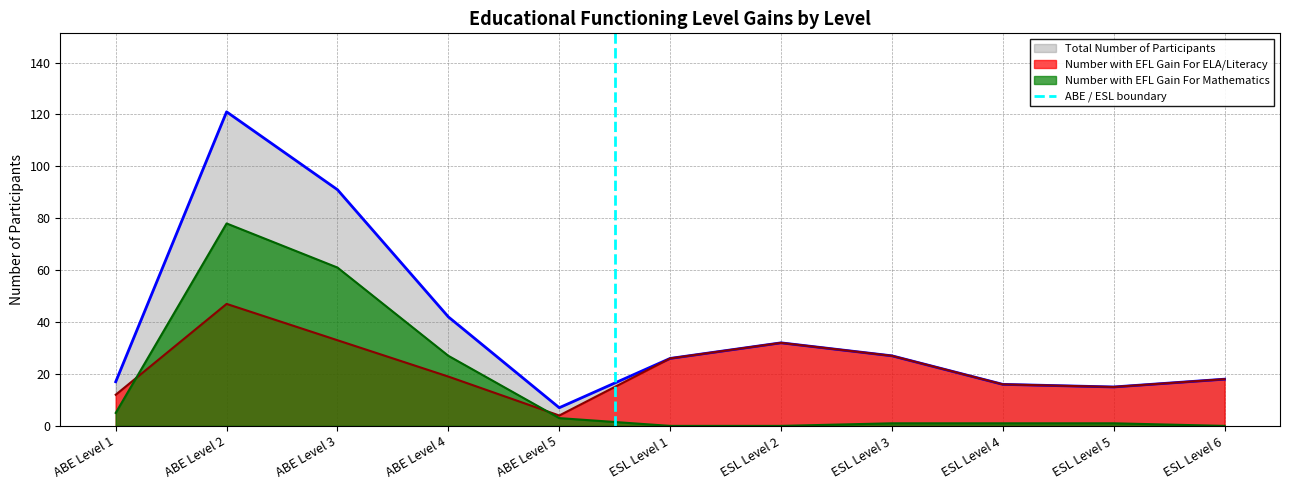

At which label does Total Number of Participants reach its minimum?

ABE Level 5